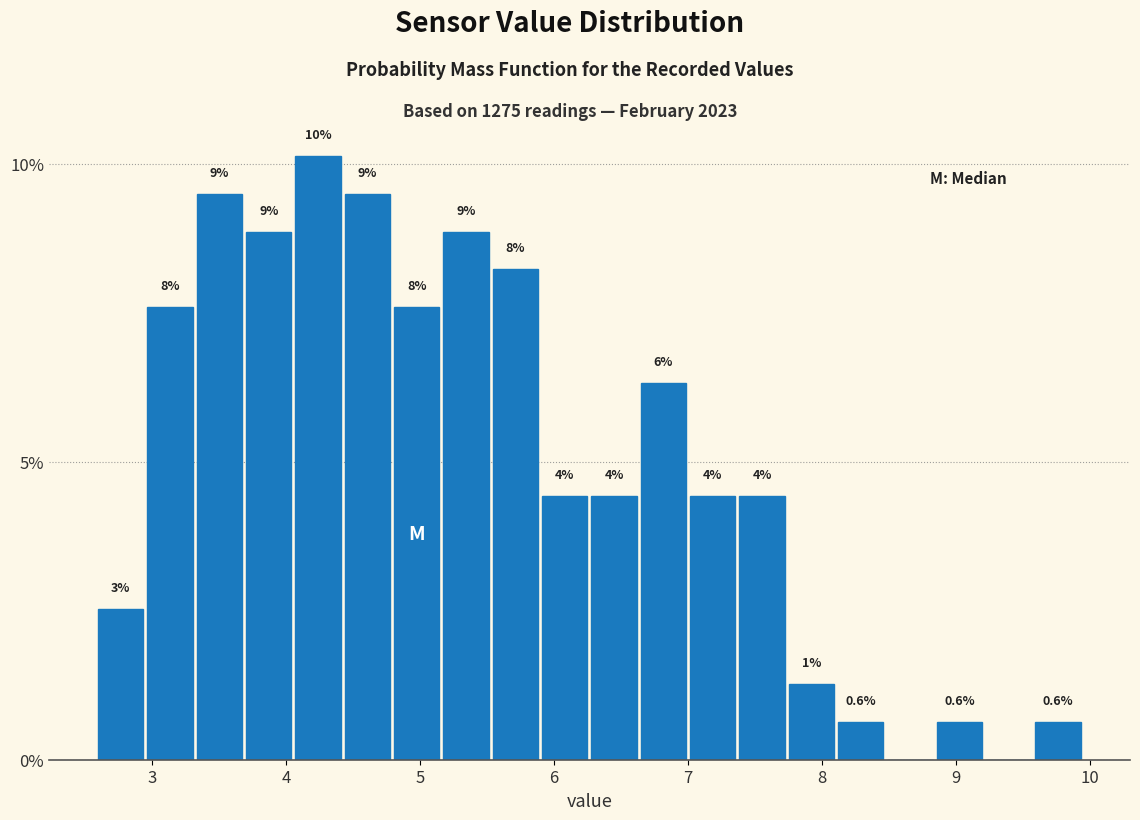

Read against the x-axis, roughly where is the centre of the tallest bar?

4.2